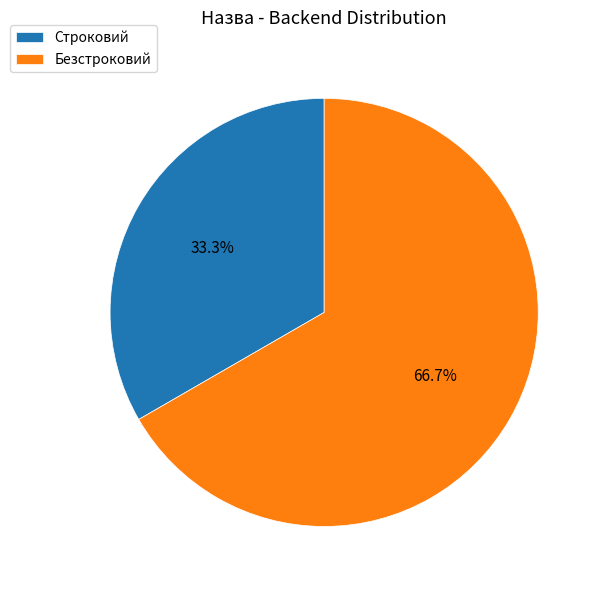

Is the sum of Строковий and Безстроковий greater than half?

Yes